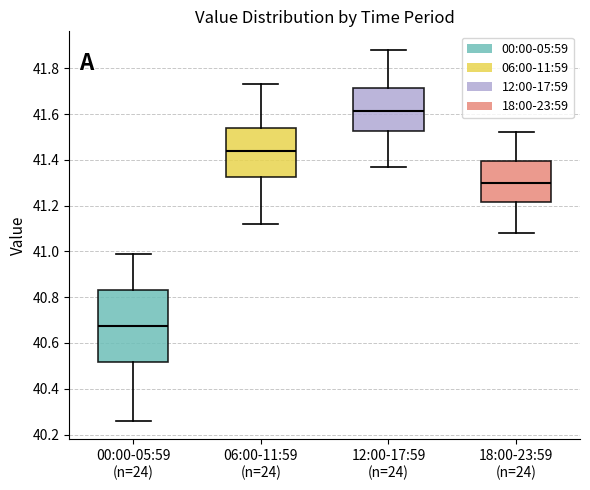

Comparing the boxes themselves (not the whiskers), which one is the tallest?

00:00-05:59 (n=24)